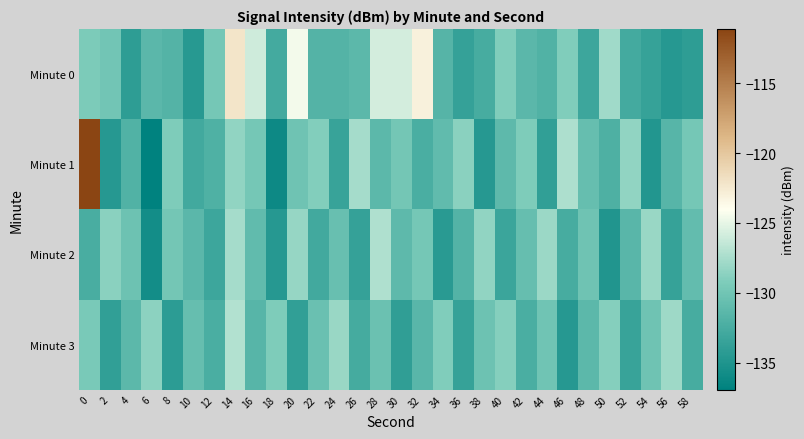

What is the difference between the highest and lowest values at 56?

6.6